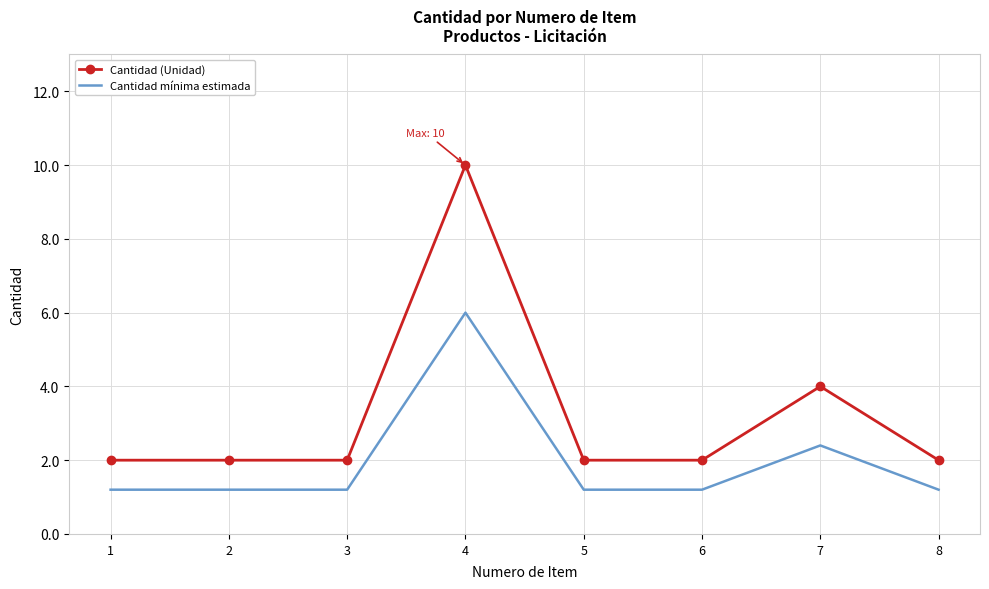

Which series has the largest range (max minus min)?

Cantidad (Unidad)